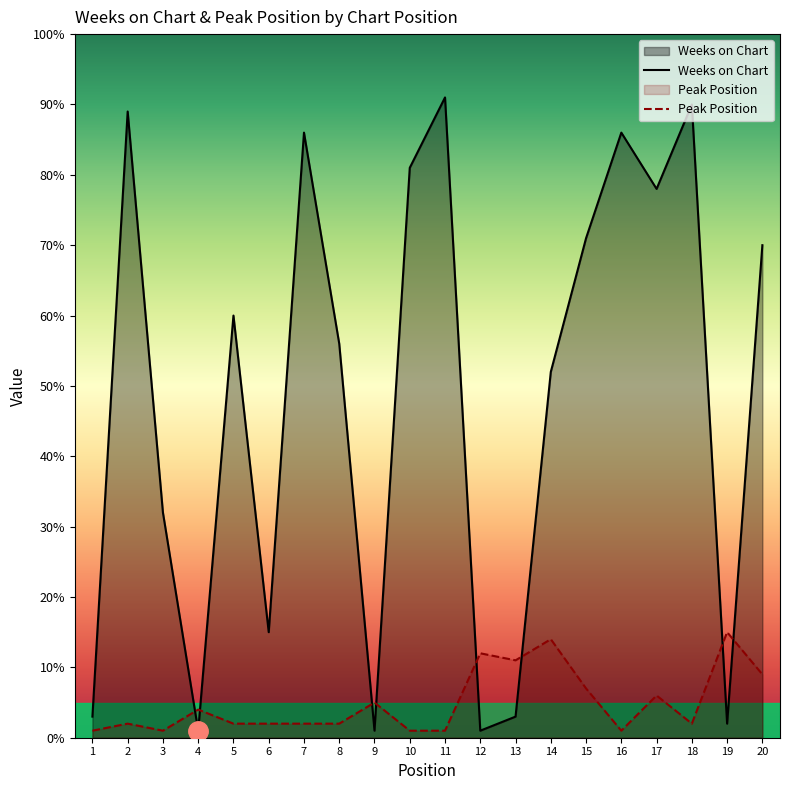

Rank the categories by Weeks on Chart value from lowest to highest.

4, 9, 12, 19, 1, 13, 6, 3, 14, 8, 5, 20, 15, 17, 10, 7, 16, 2, 18, 11